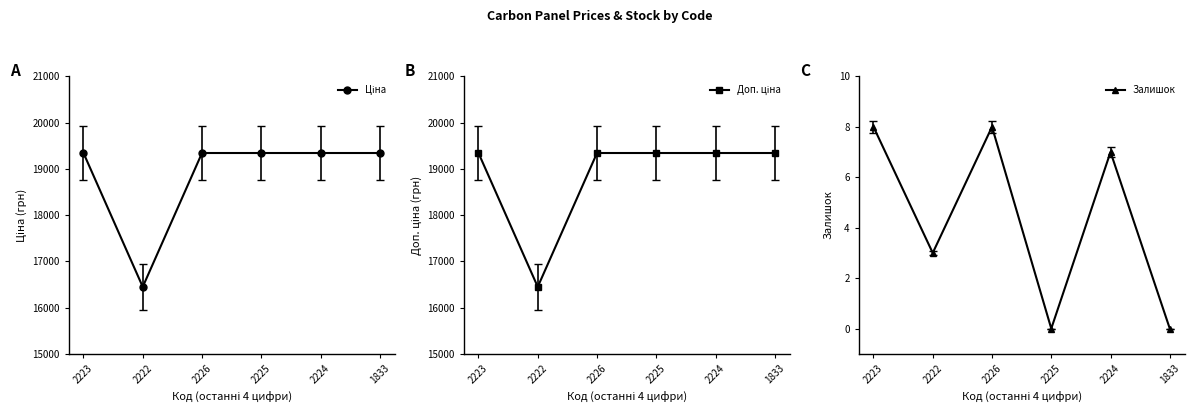

List the series in order of their peak value, lowest first.

Залишок, Ціна, Доп. ціна